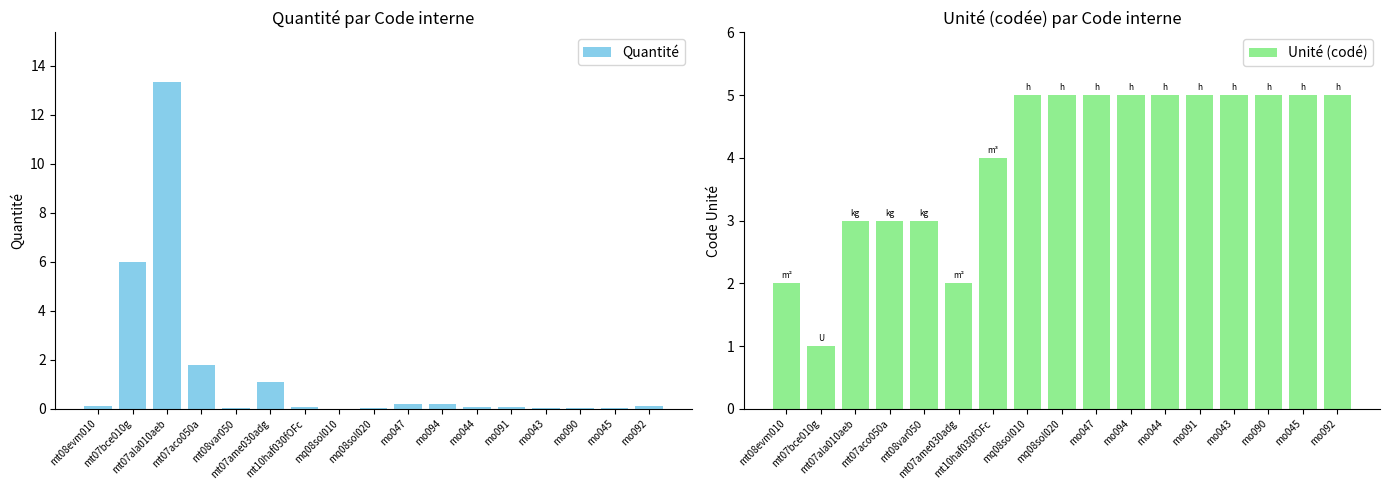

List the series in order of their peak value, lowest first.

Unité (codé), Quantité